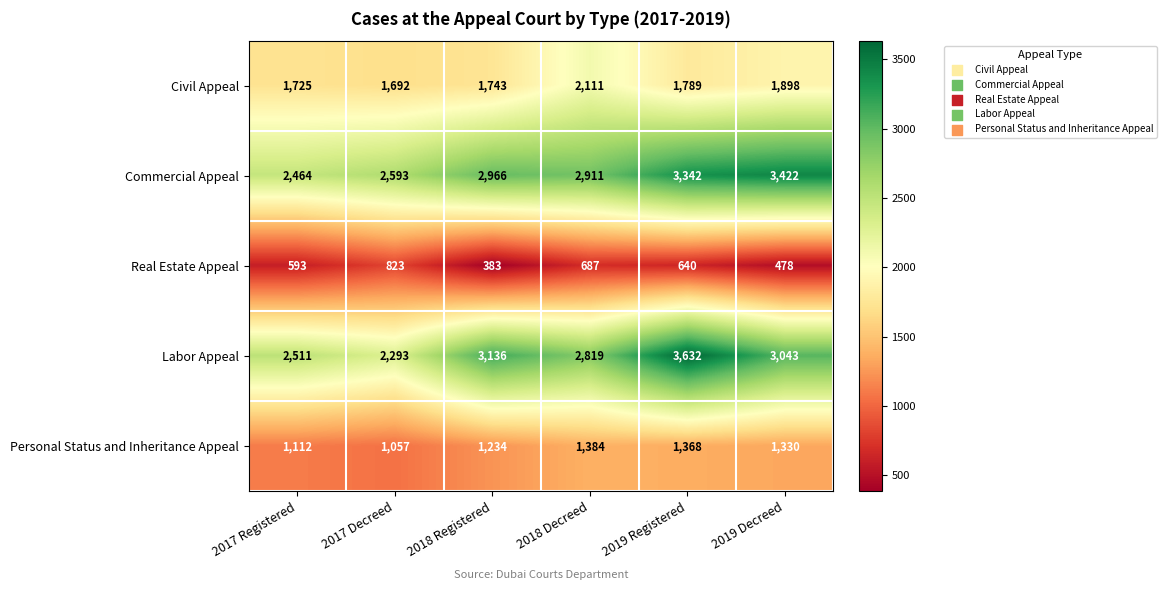

What is the difference between the highest and lowest values at 2017 Decreed?

1770